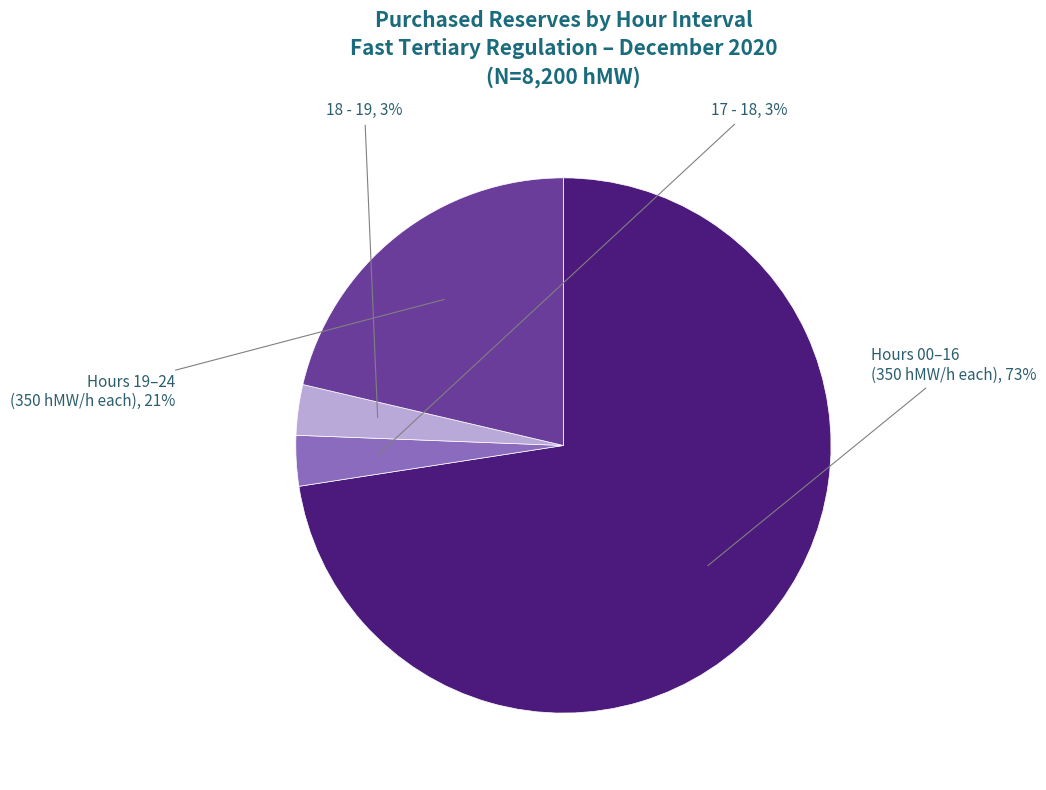

To the nearest percent, what is the average slice percentage?

25%